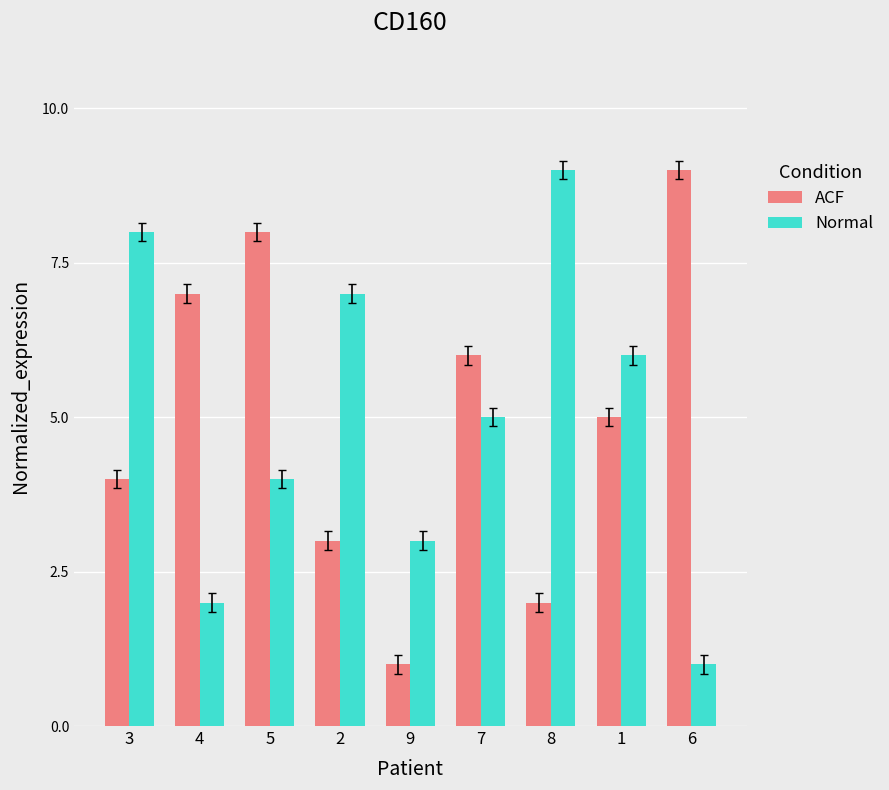

What is the smallest value displayed?

1